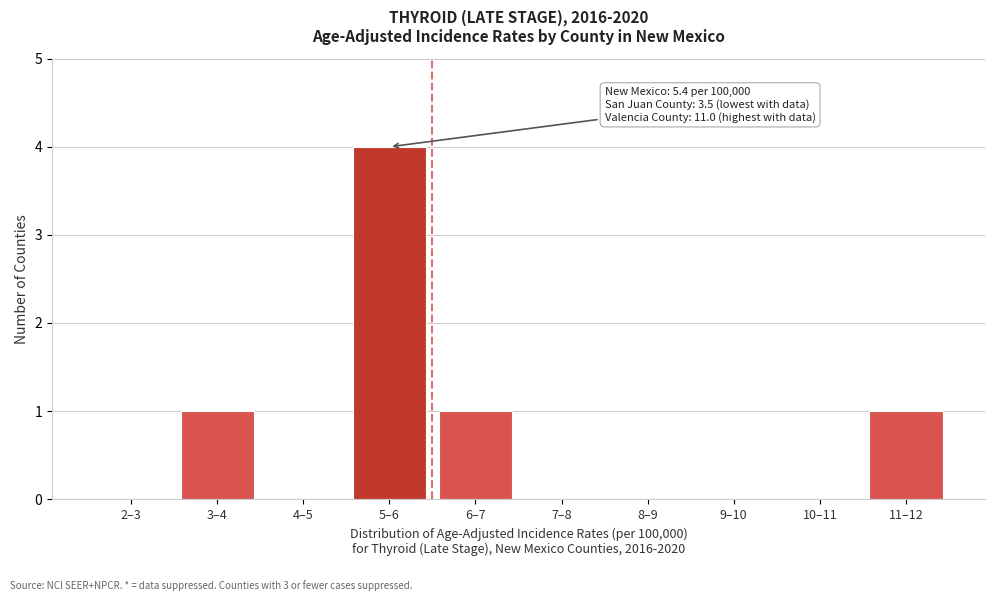

Reading left to right, transcribe all the data shown in this chart.

2–3=0	3–4=1	4–5=0	5–6=4	6–7=1	7–8=0	8–9=0	9–10=0	10–11=0	11–12=1